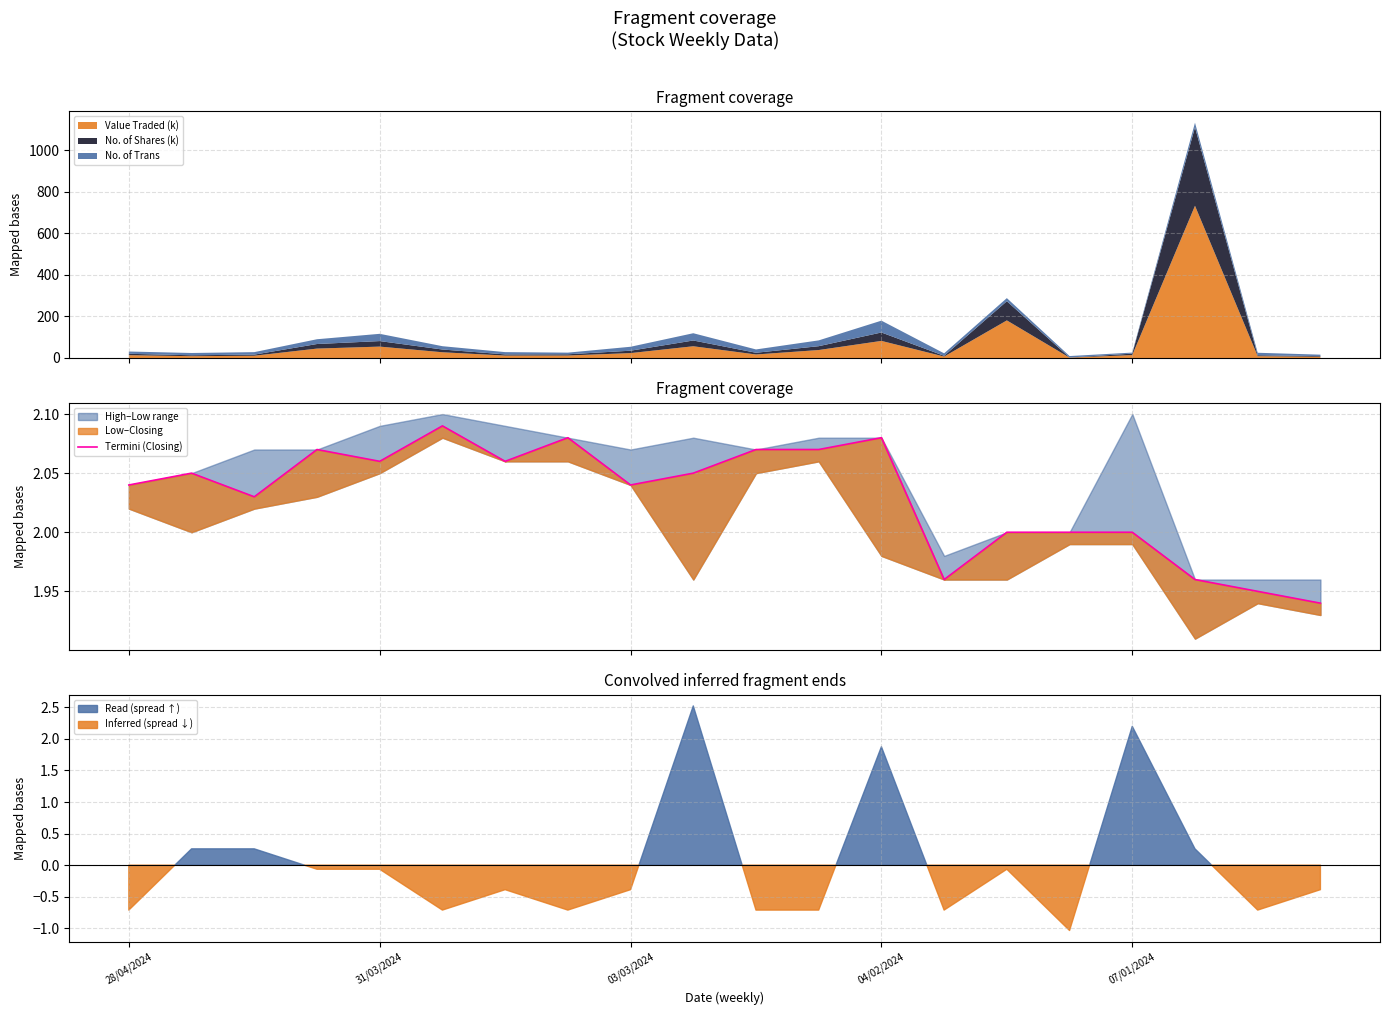

What is the difference between the maximum and second lowest values?

0.1